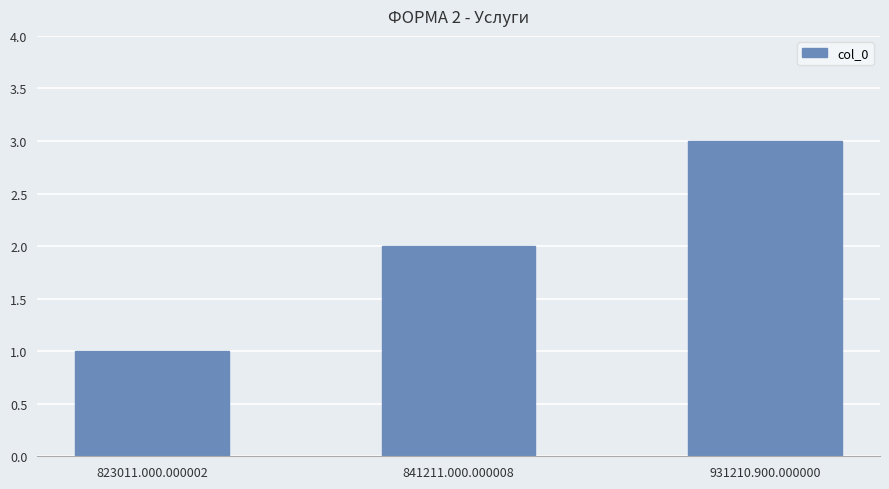

True or false: the data shows 2 at 931210.900.000000.

False